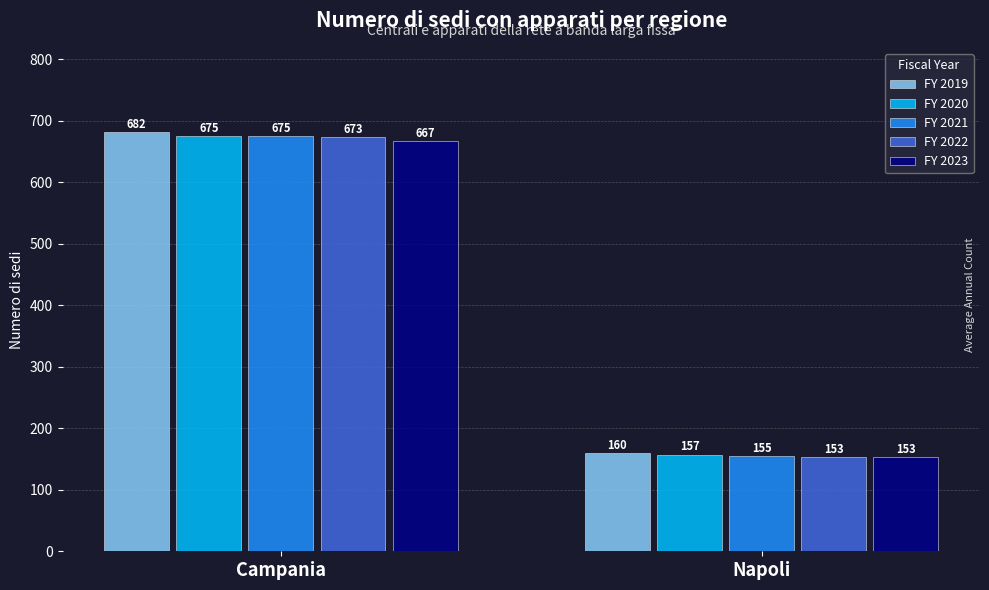

Read the FY 2021 value at Napoli.

155